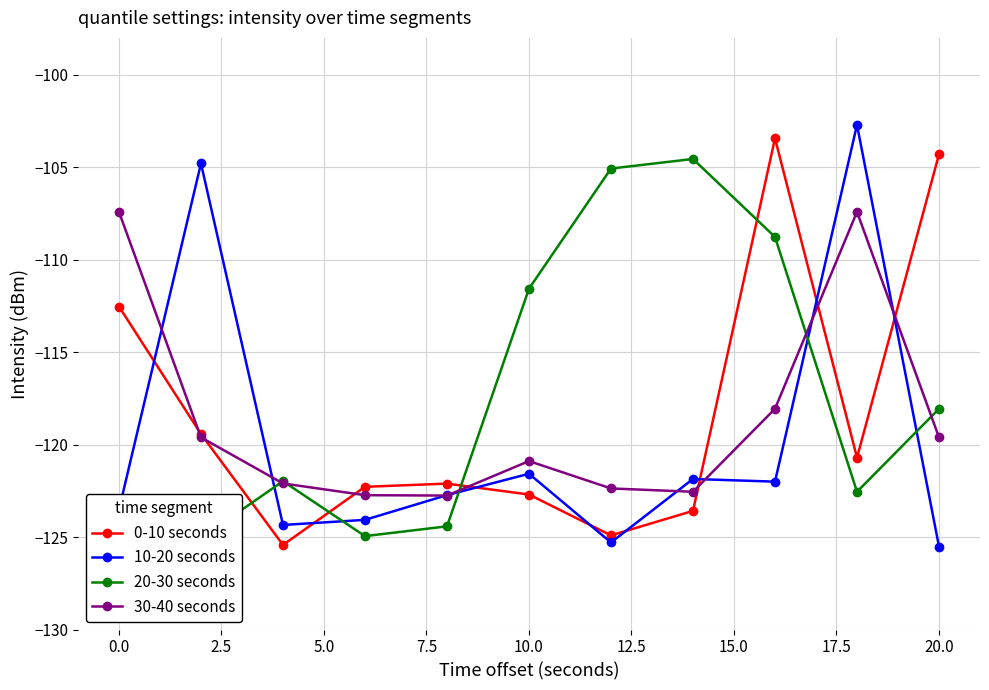

What is the lowest value of the 30-40 seconds series?

-122.8